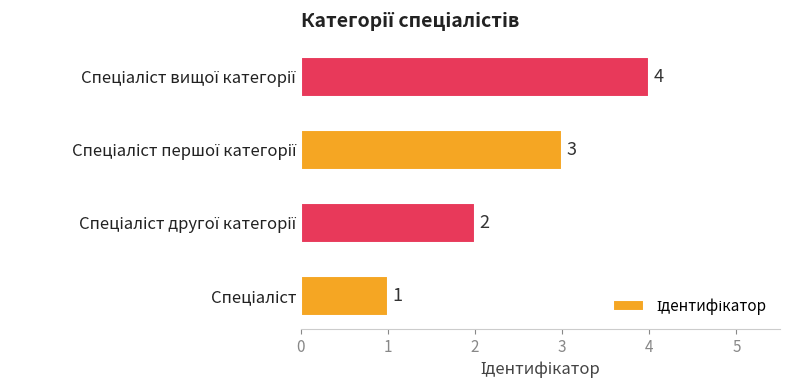

What is the greatest value displayed?

4